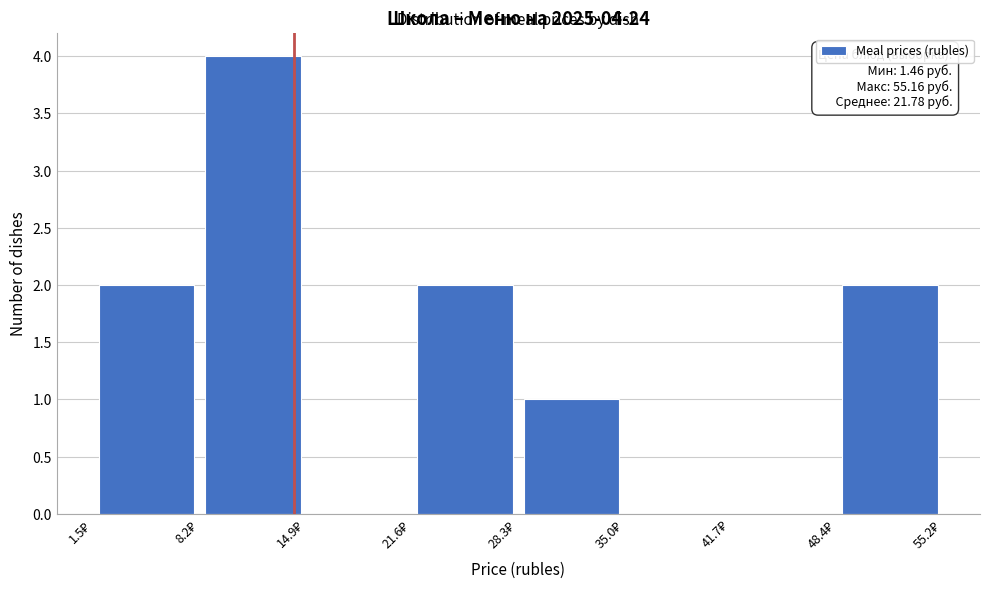

Which range on the x-axis has the tallest bar?

8 to 15